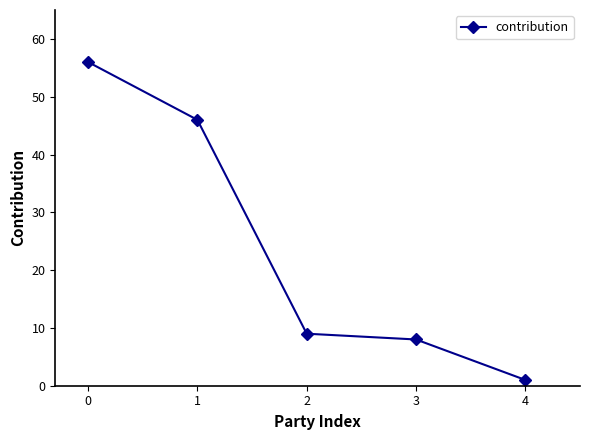

True or false: the data has more than 1 interior local peaks.

False